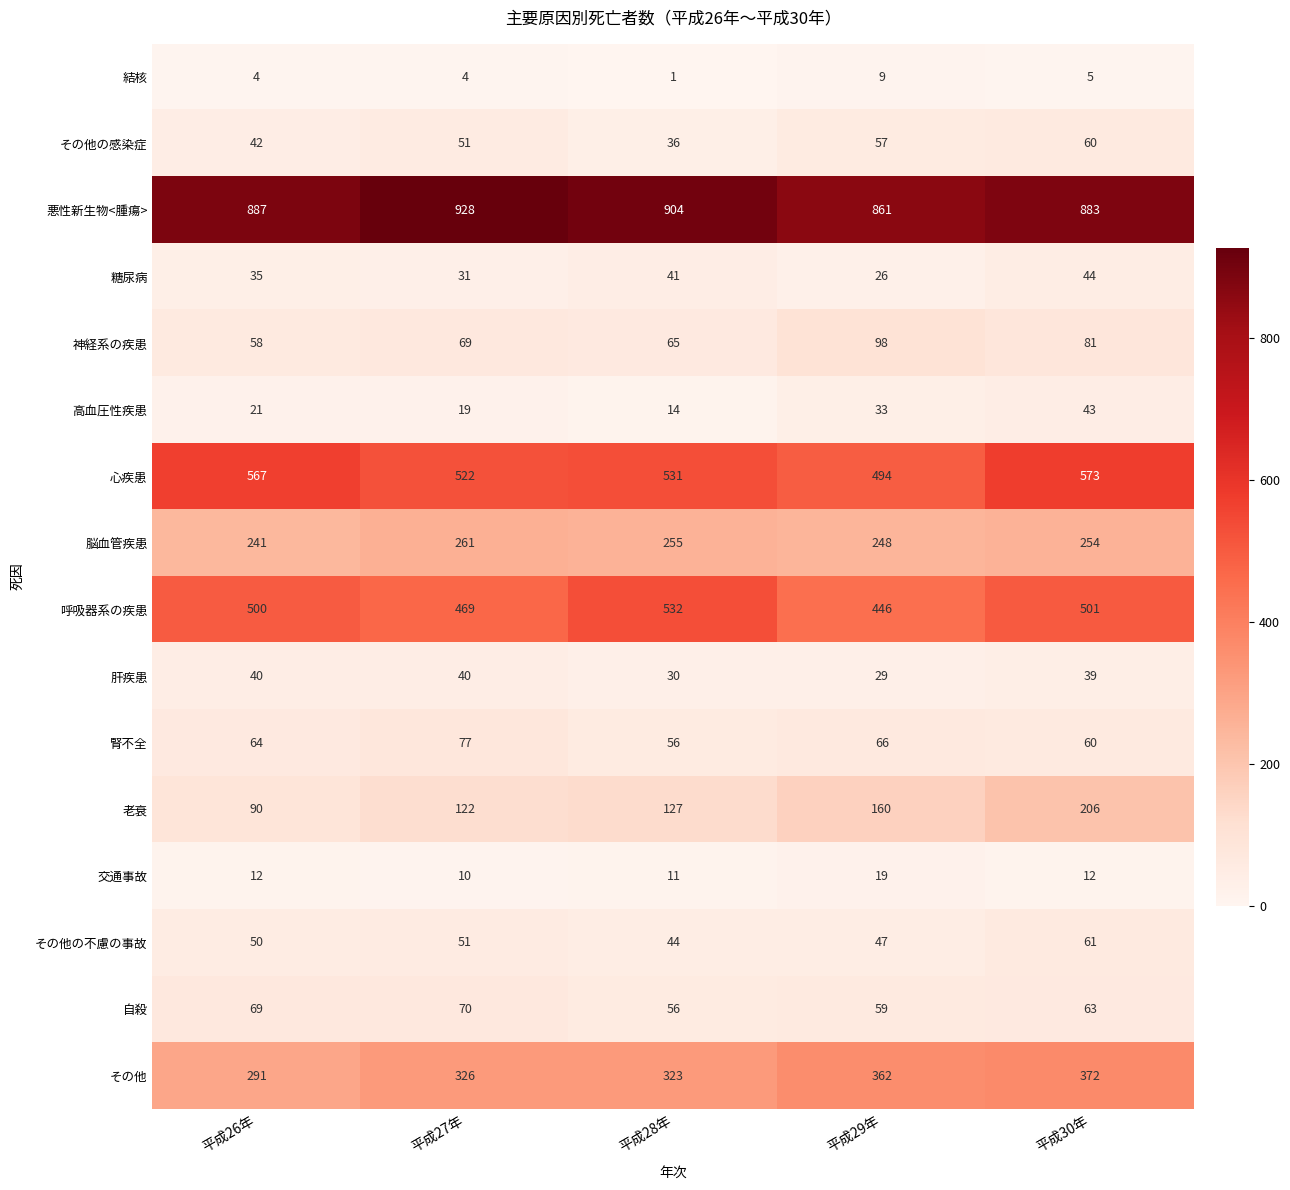

List the series in order of their peak value, lowest first.

結核, 交通事故, 肝疾患, 高血圧性疾患, 糖尿病, その他の感染症, その他の不慮の事故, 自殺, 腎不全, 神経系の疾患, 老衰, 脳血管疾患, その他, 呼吸器系の疾患, 心疾患, 悪性新生物<腫瘍>